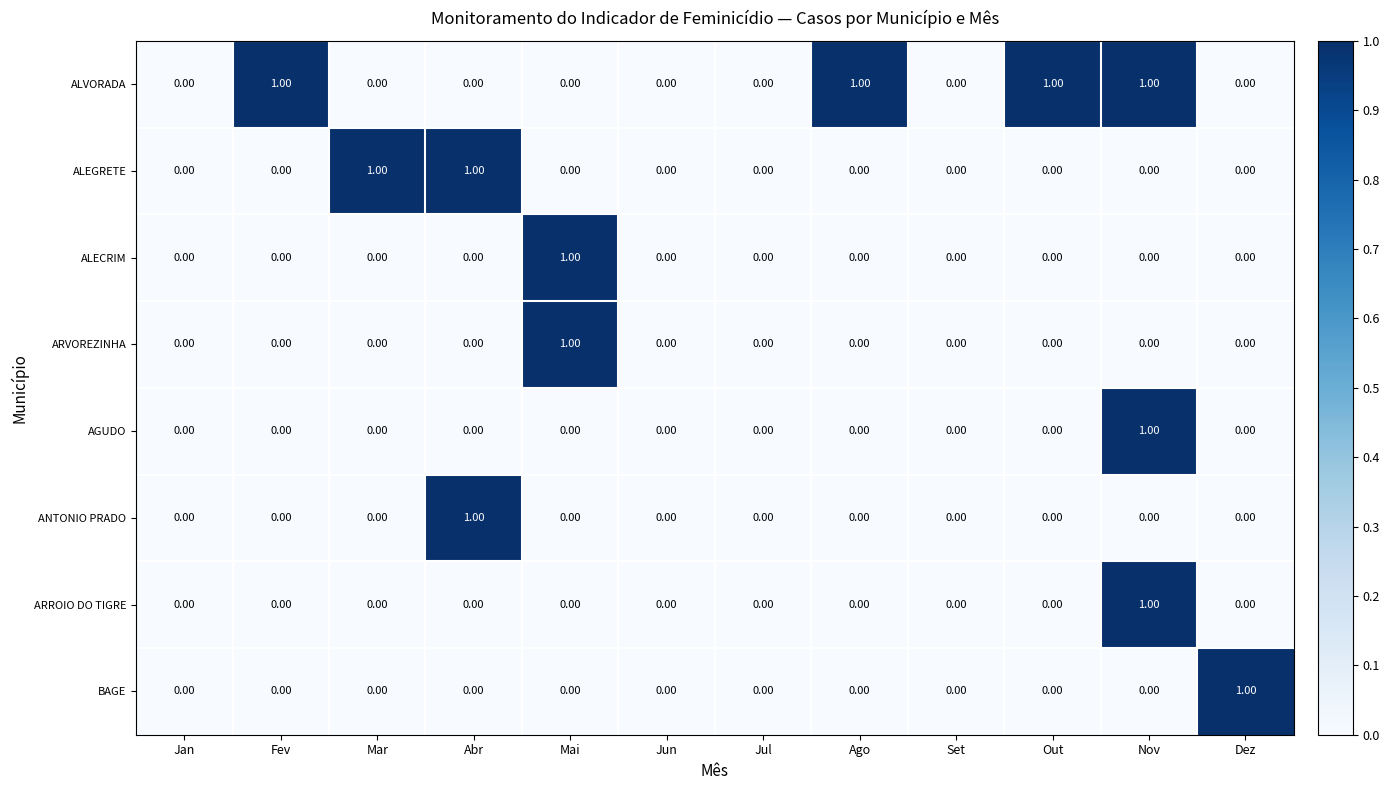

What is the spread (max minus min) of values at Mai?

1